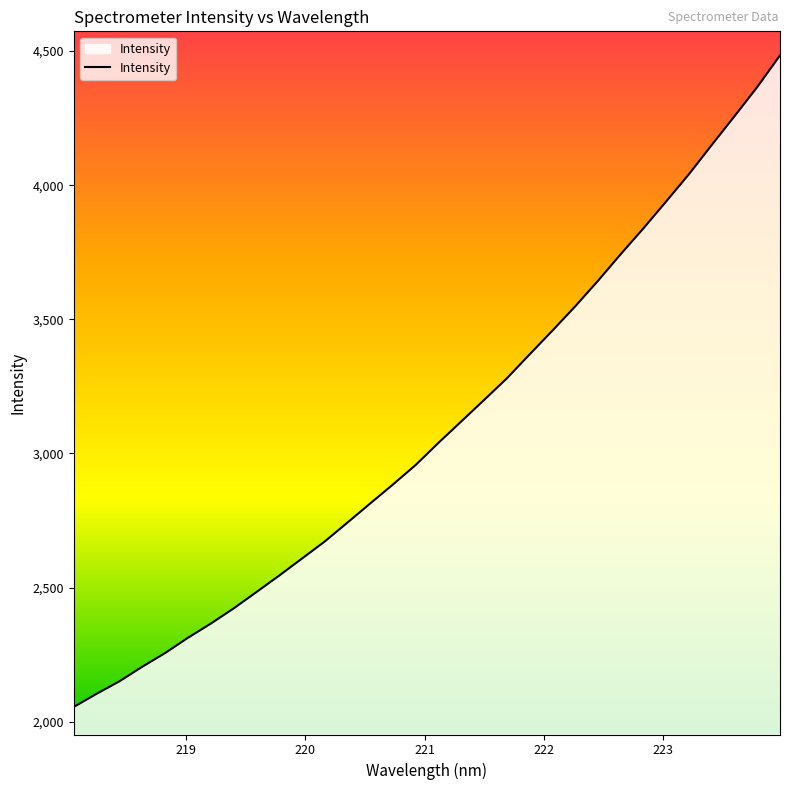

How many series are shown in this chart?

1